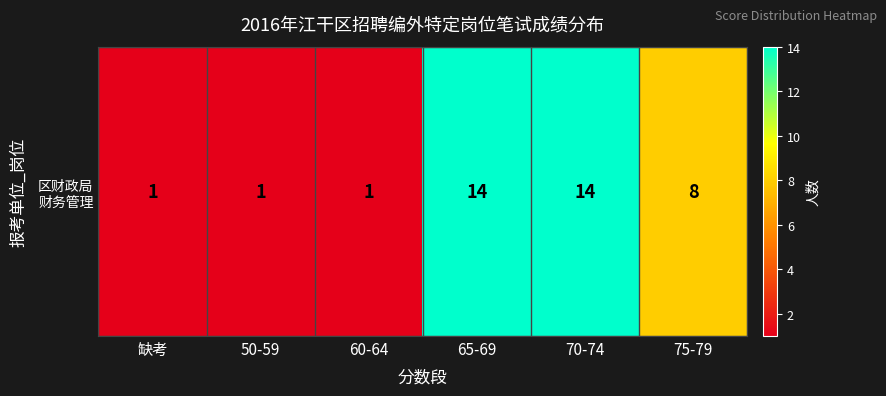

Which category has the lowest value across all series?

缺考